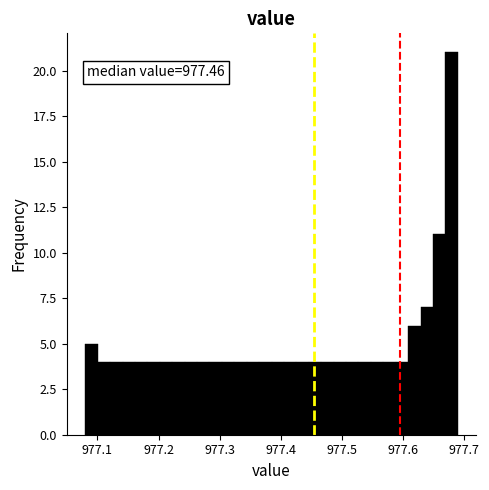

Around what value on the x-axis is the tallest bar? Give the approximate position of its centre, as read against the axis.

977.68